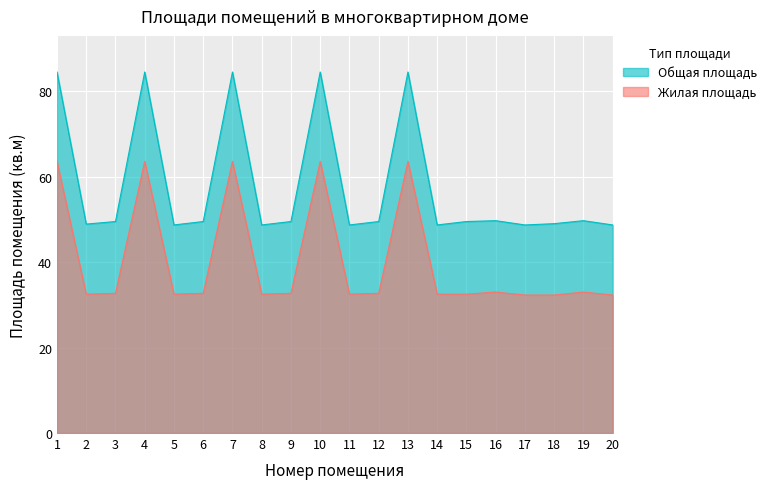

The Общая площадь series shows 48.7 at 11. True or false?

True